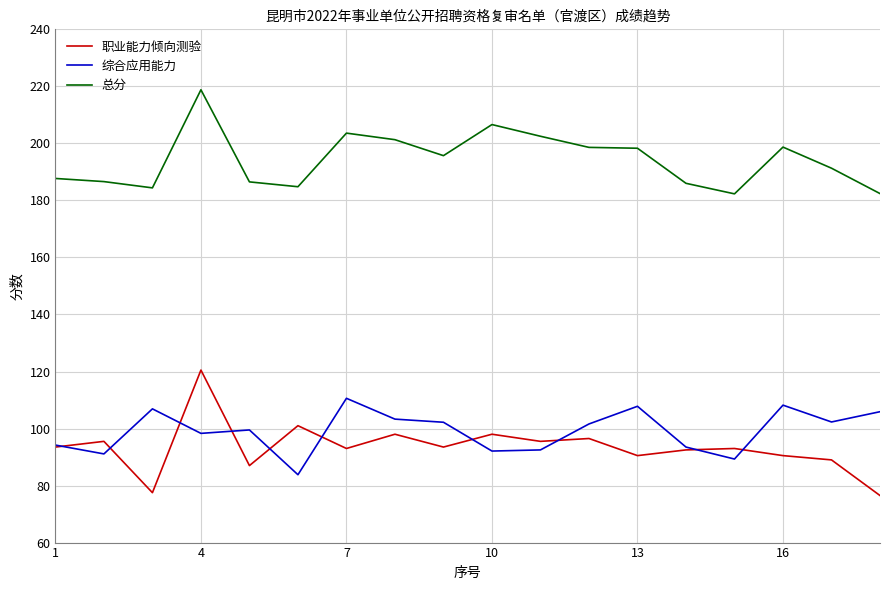

Which series has the largest total across all categories?

总分